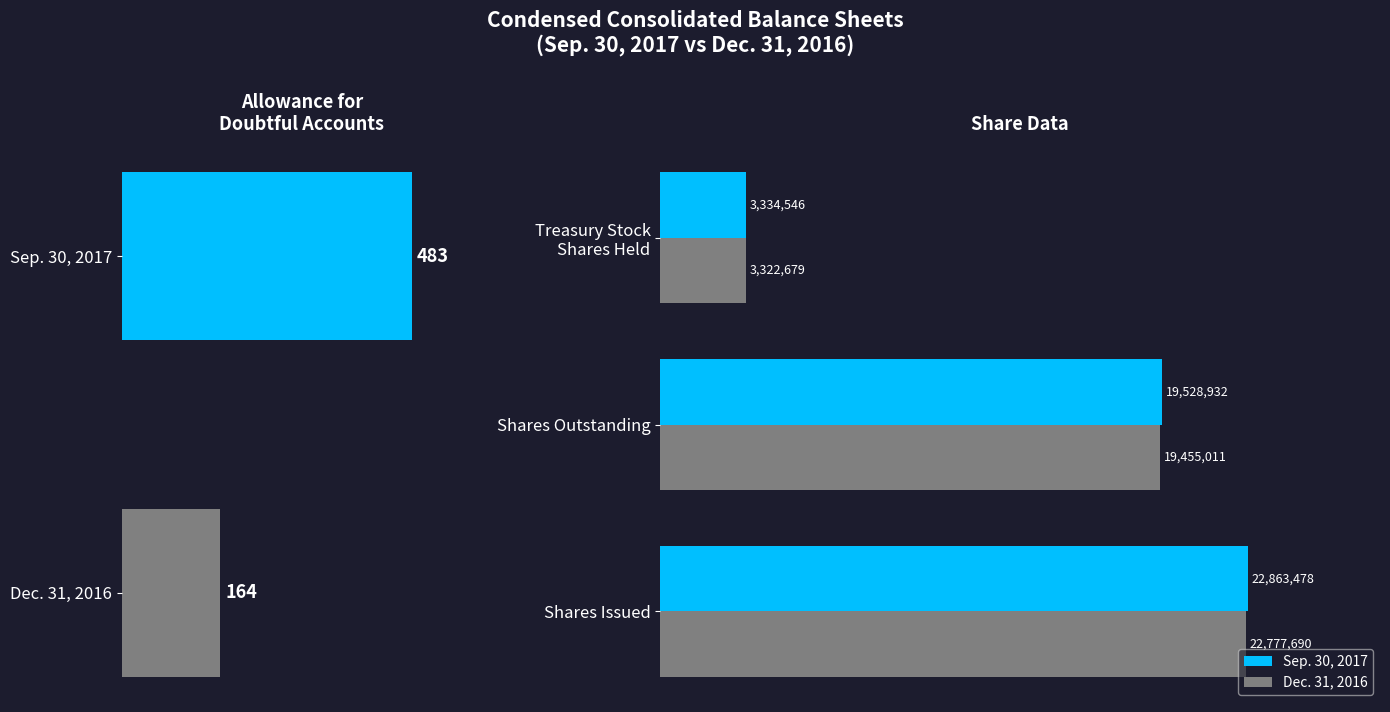

What is the spread (max minus min) of values at Shares Issued?

85788